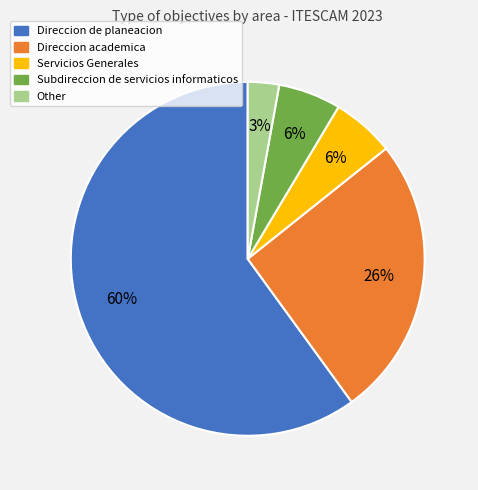

Is it true that Subdireccion de servicios informaticos is 6% of the pie?

True